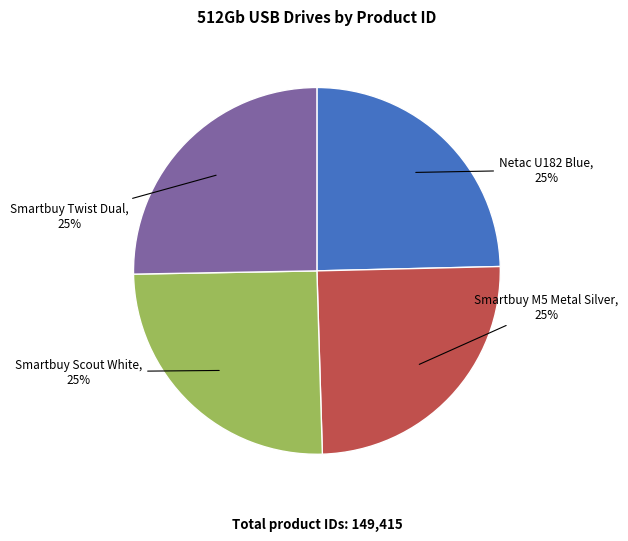

Is there a majority slice in this chart?

No